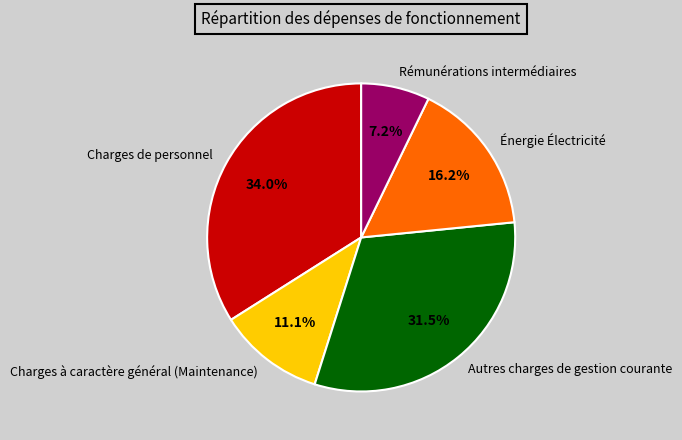

To the nearest percent, what is the difference between the largest and smallest slice percentages?

27%